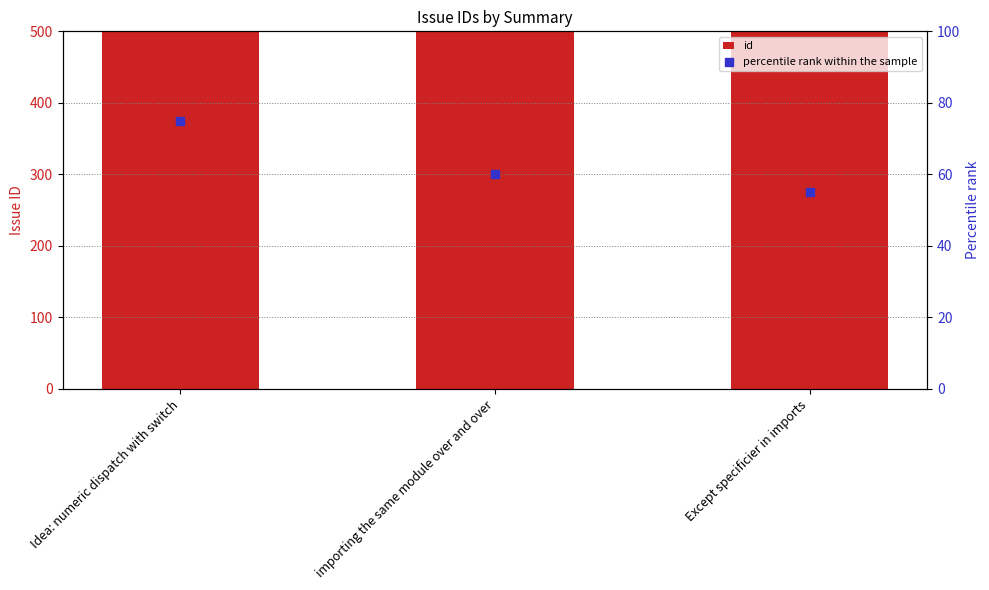

At how many categories does at least one series exceed 1504?

3